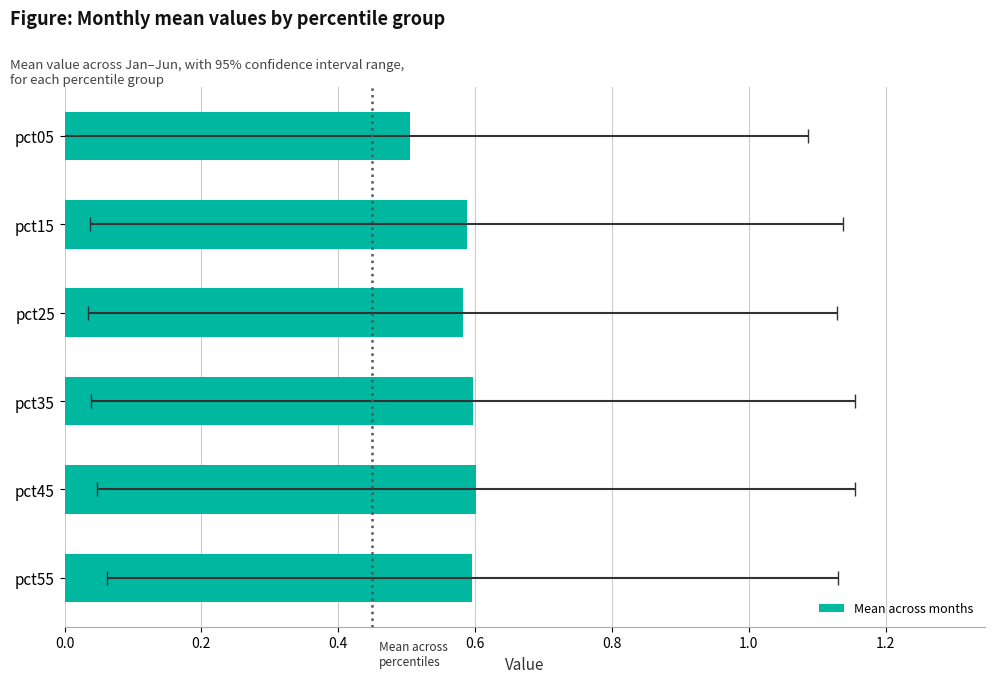

How many series are shown in this chart?

1